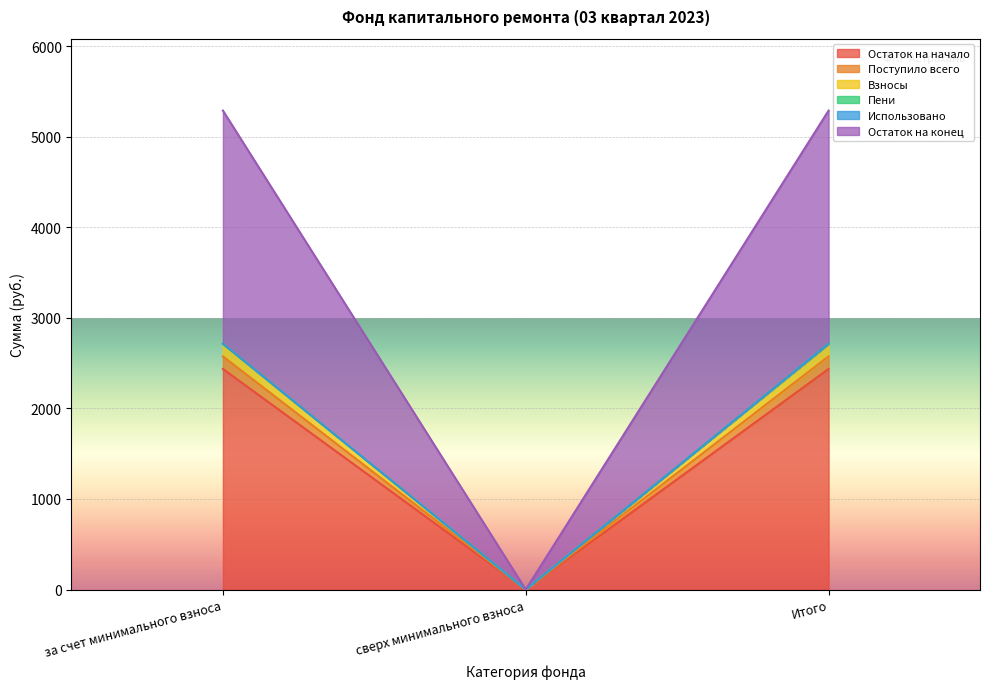

True or false: Остаток на начало has a value of 1832.6 at сверх минимального взноса.

False